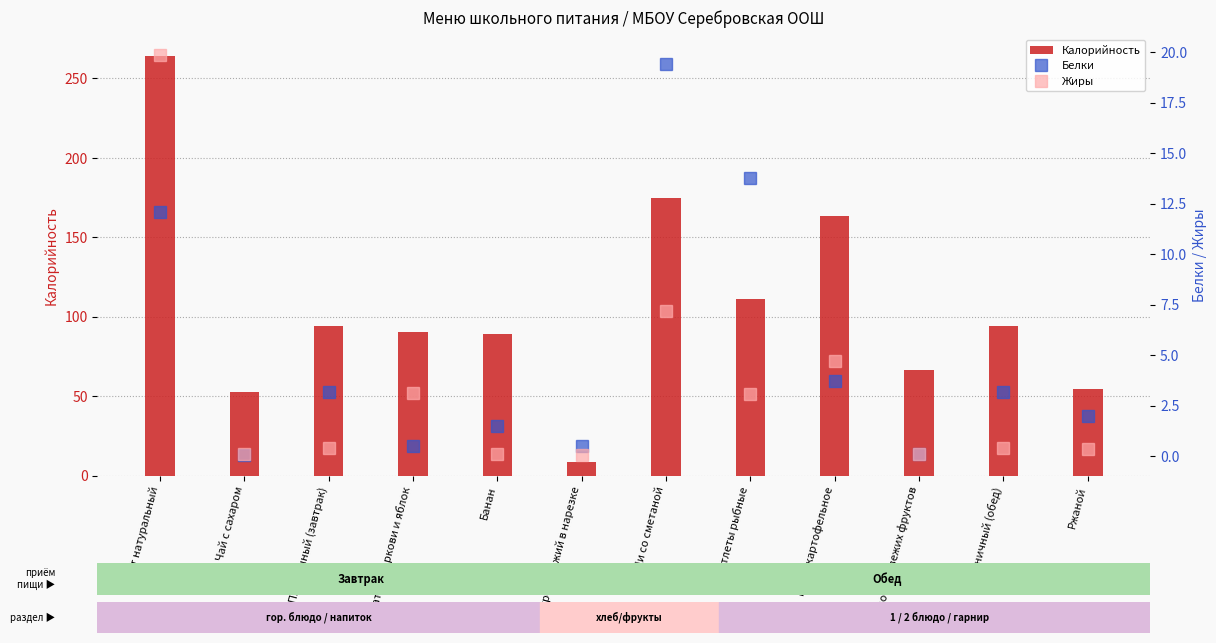

Is it true that Жиры equals 2.7 at Пюре картофельное?

False